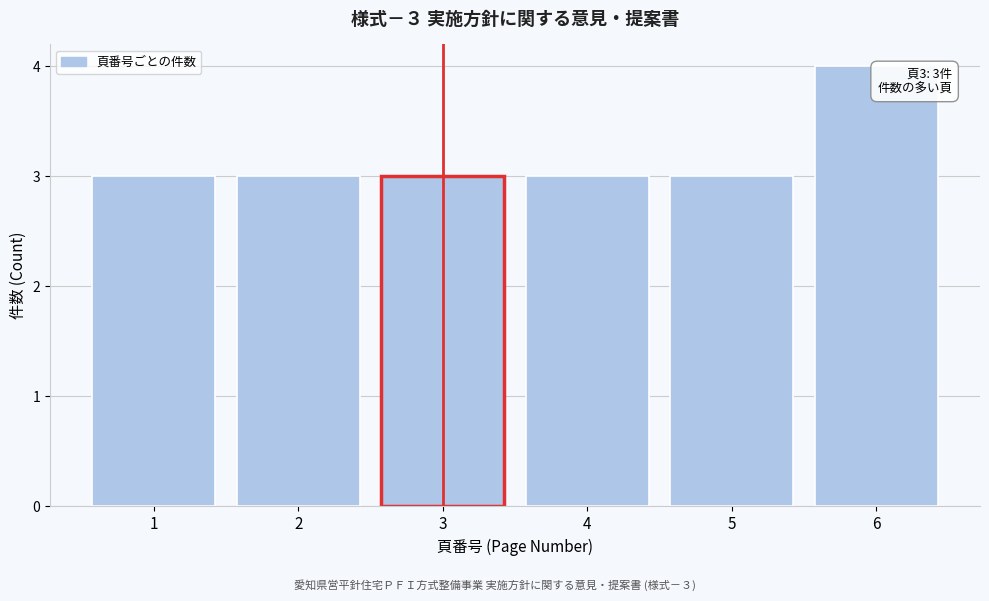

Which range on the x-axis has the tallest bar?

5.5 to 6.5